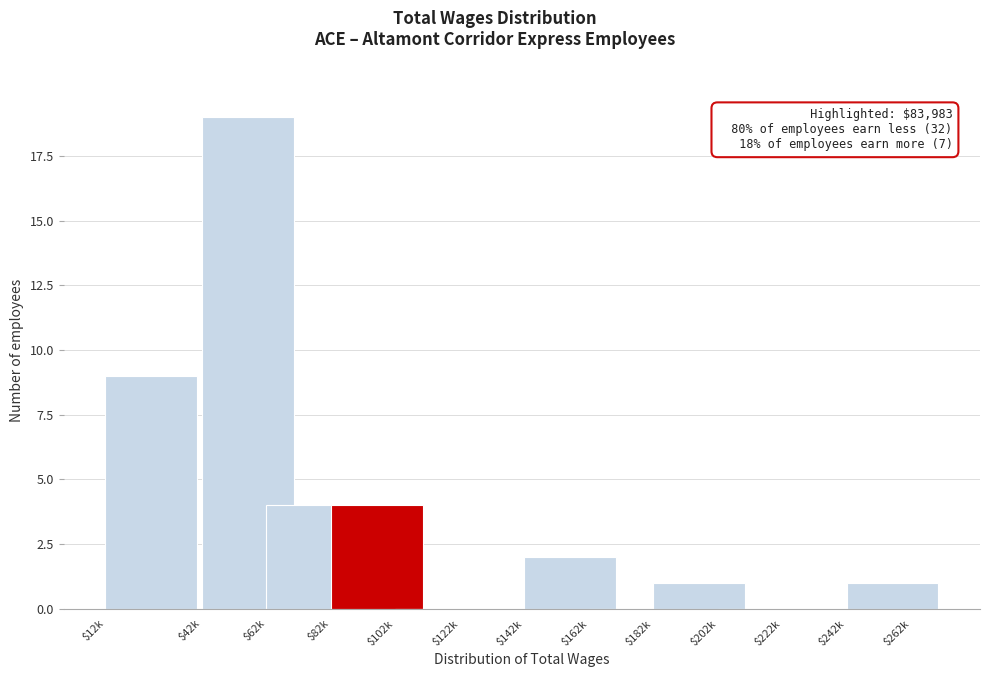

Which label corresponds to the largest value in the chart?

$62k